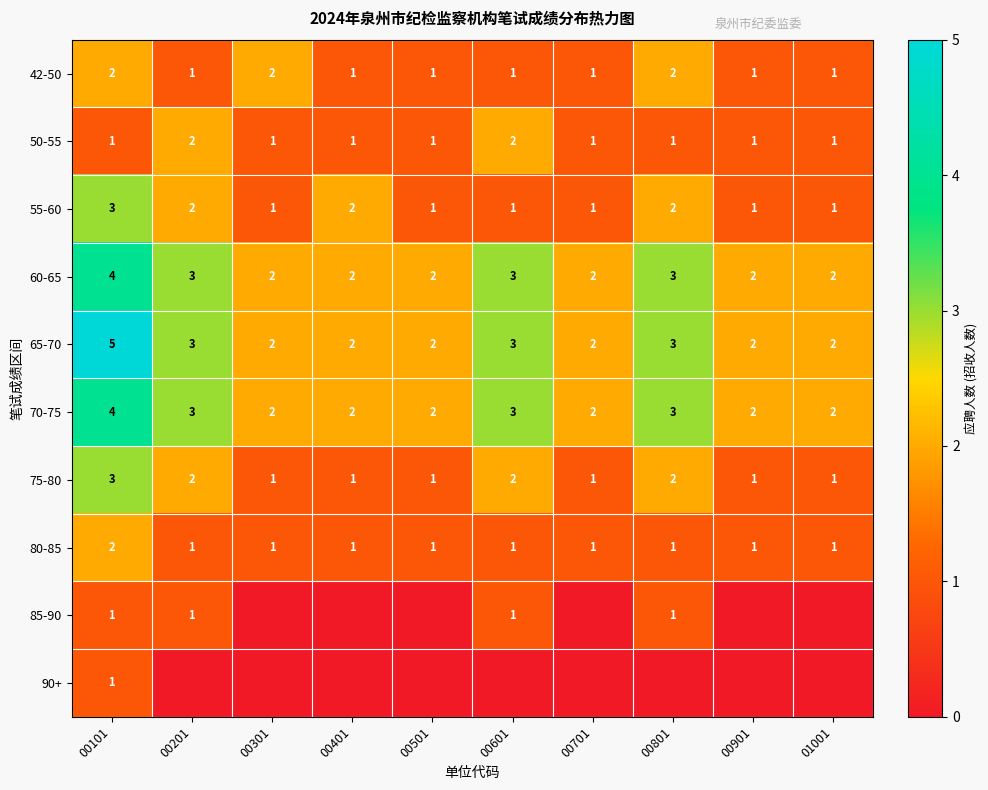

Read the 42-50 value at 00301.

2